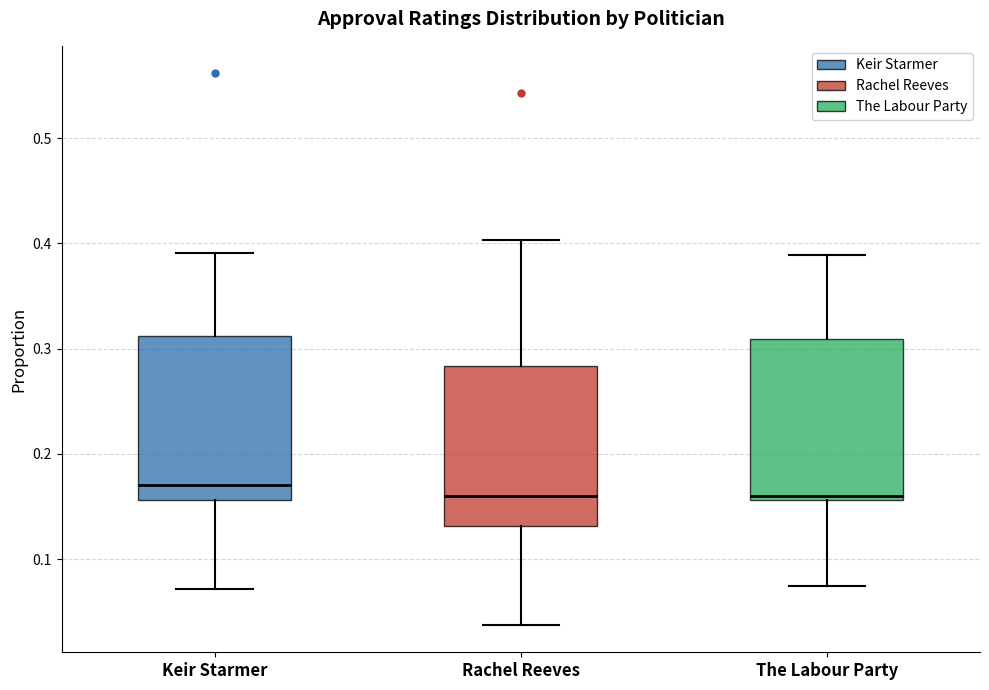

Reading left to right, transcribe this box plot: for each box, give where its median line is, the range the box spans, and where its two whiskers end, as read against the y-axis. The values are not printed on the chart, so give them approximately, as read against the axis.

Keir Starmer: median 0.17, box 0.16 to 0.31, whiskers 0.07 to 0.39
Rachel Reeves: median 0.16, box 0.13 to 0.28, whiskers 0.04 to 0.40
The Labour Party: median 0.16 (just above the box's lower edge), box 0.16 to 0.31, whiskers 0.07 to 0.39